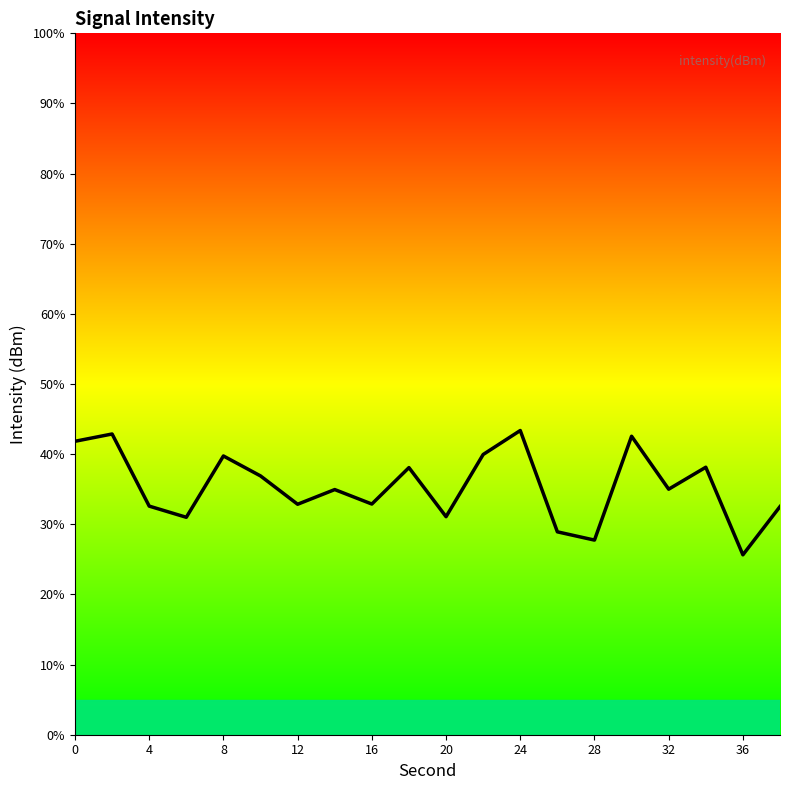

Does the chart have visible grid lines?

No